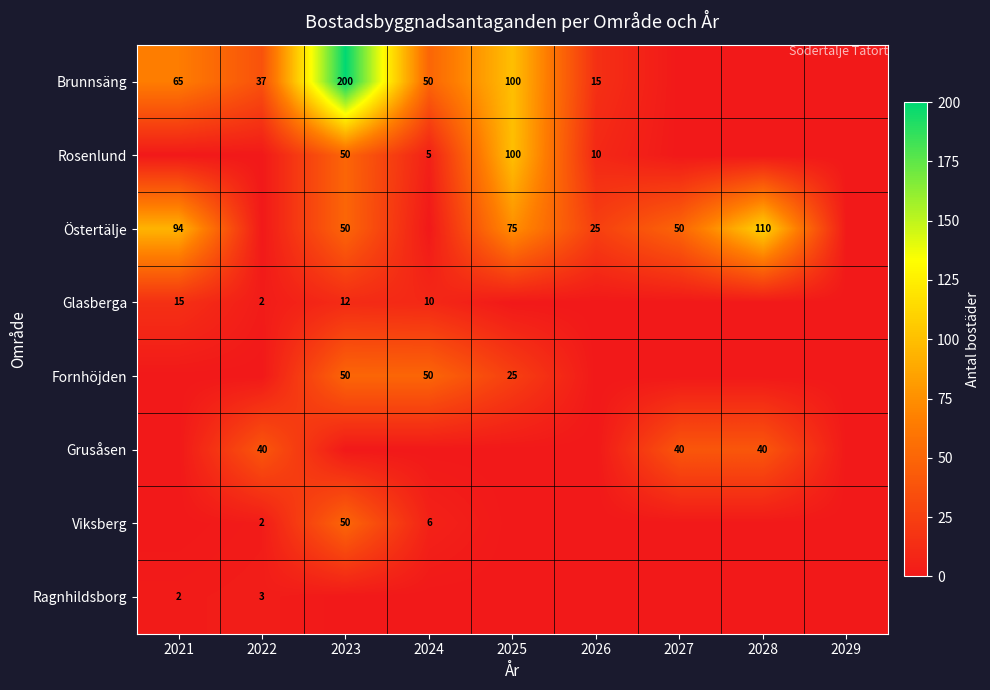

Is the value of Östertälje at 2028 greater than the value of Grusåsen at 2028?

Yes